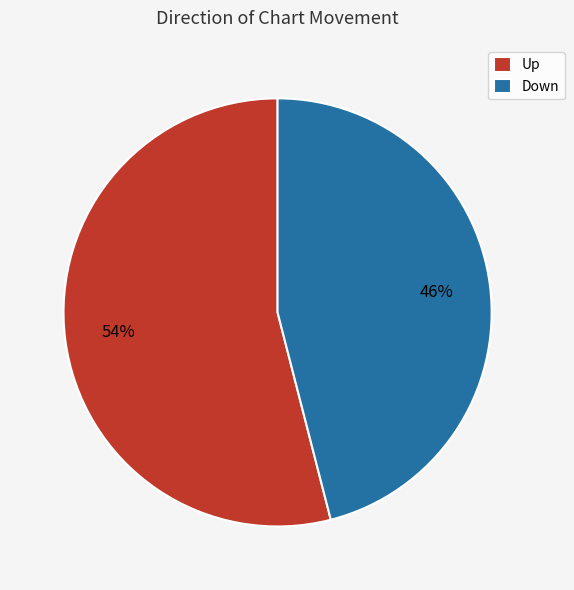

Is it true that Up is 64% of the pie?

False